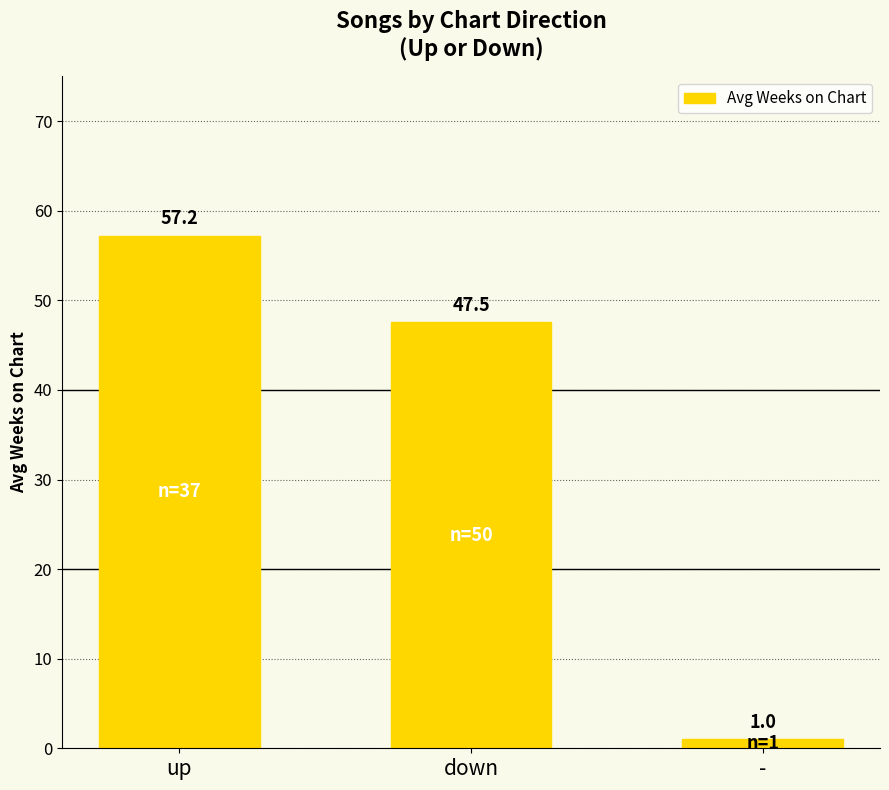

What is the greatest value displayed?

57.2